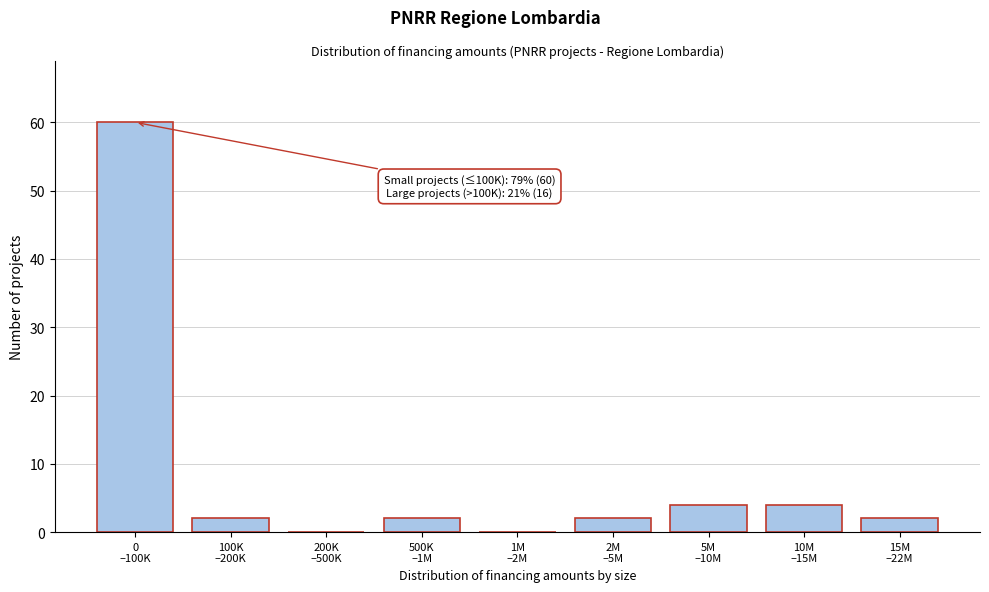

What is the sum of all values?

76